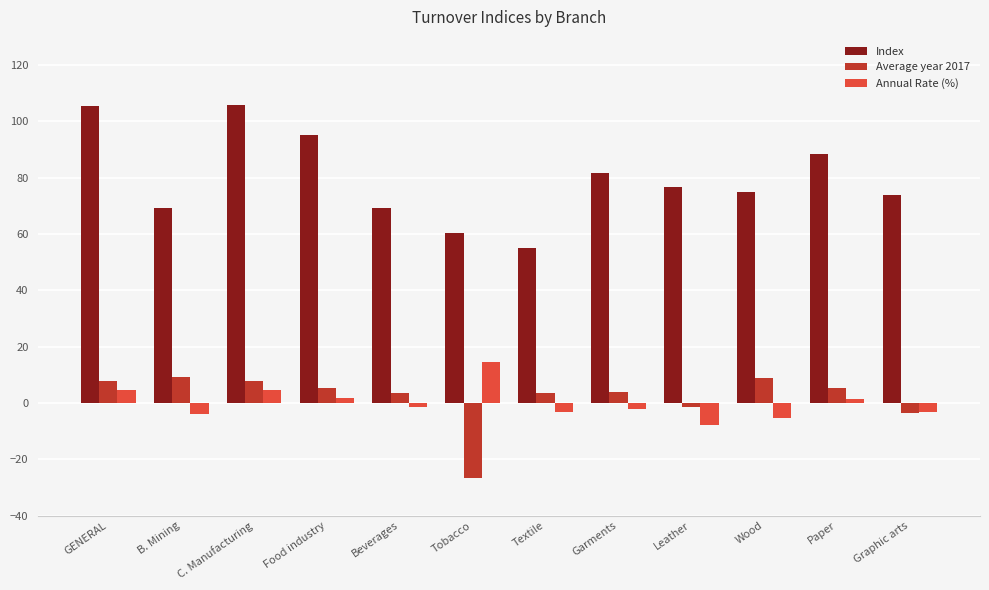

Between Food industry and Graphic arts, which series saw the biggest shift?

Index